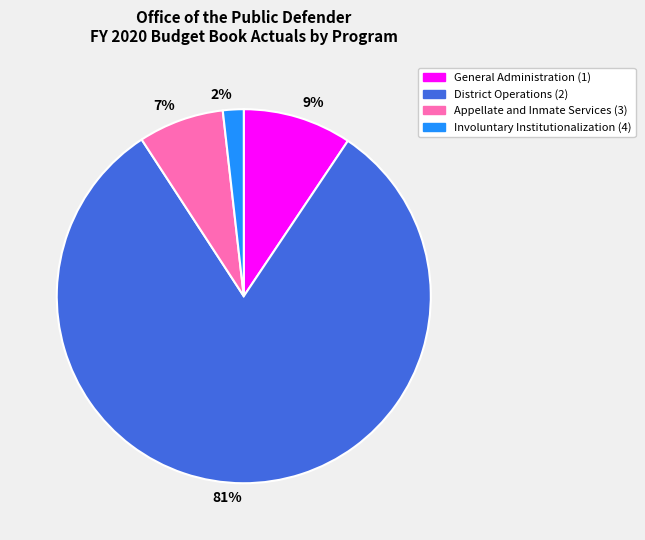

Between 9% and 81%, which is larger?

81%